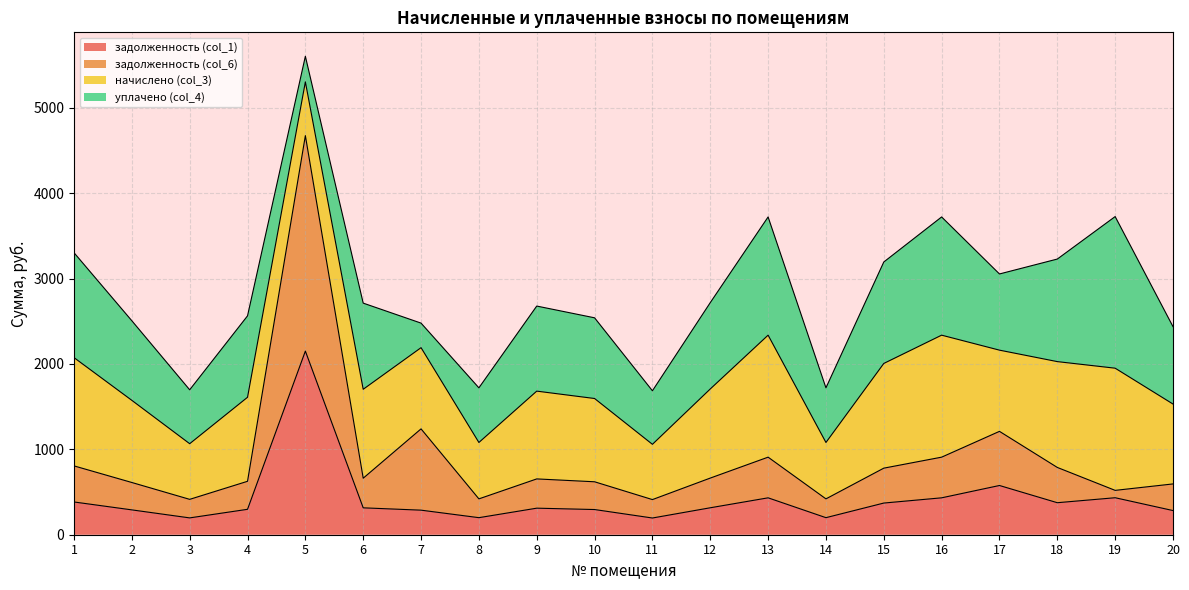

True or false: задолженность (col_1) and задолженность (col_6) intersect in this chart.

False